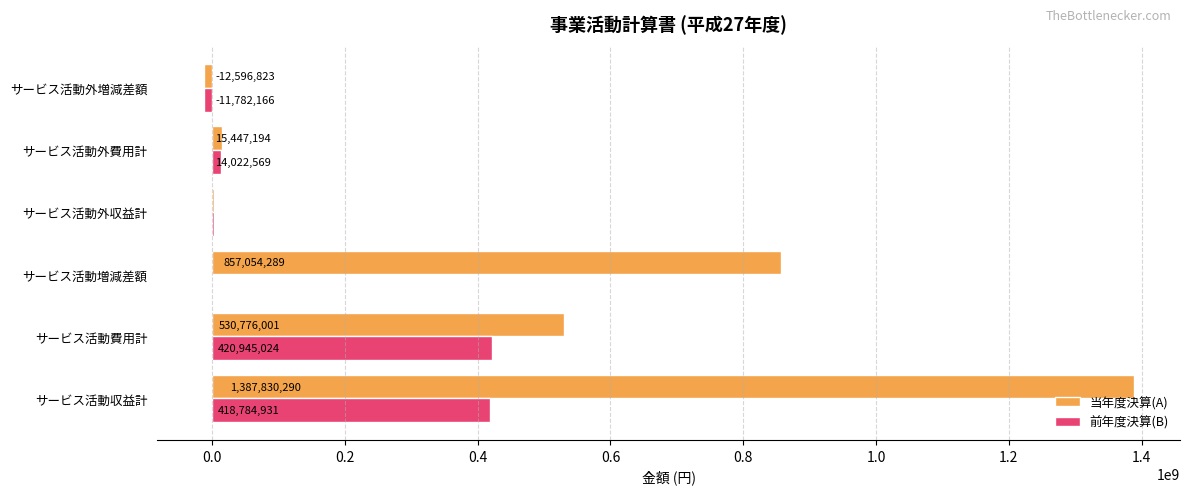

Between サービス活動収益計 and サービス活動外収益計, which series saw the biggest shift?

当年度決算(A)